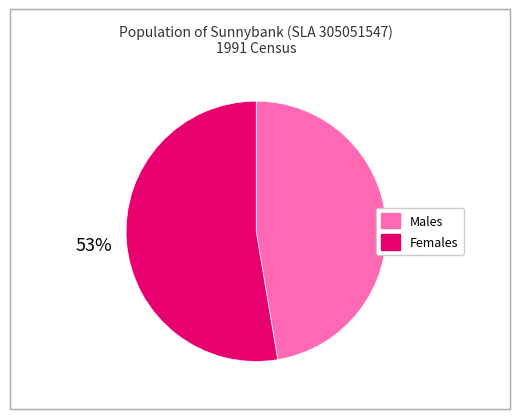

Which has a higher value, Males or Females?

Females